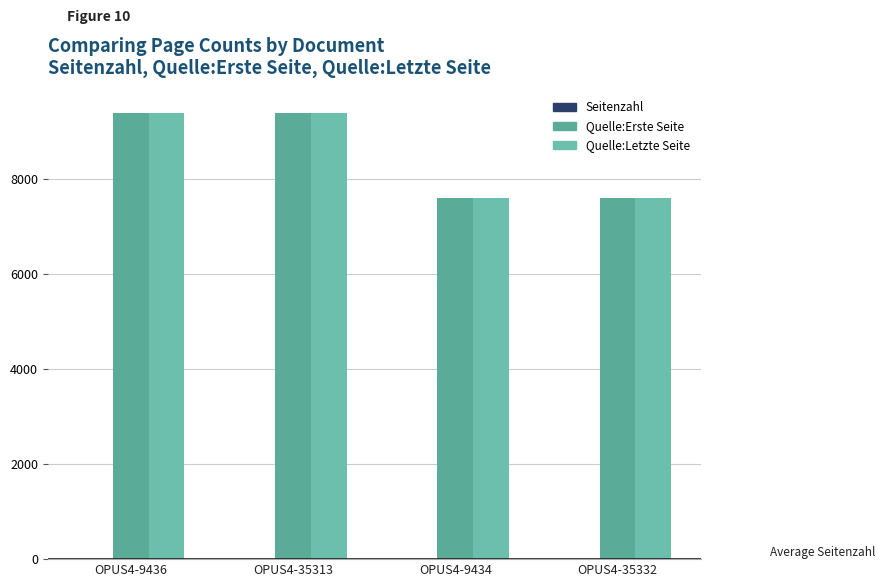

Rank the series by their maximum value, from lowest to highest.

Seitenzahl, Quelle:Erste Seite, Quelle:Letzte Seite